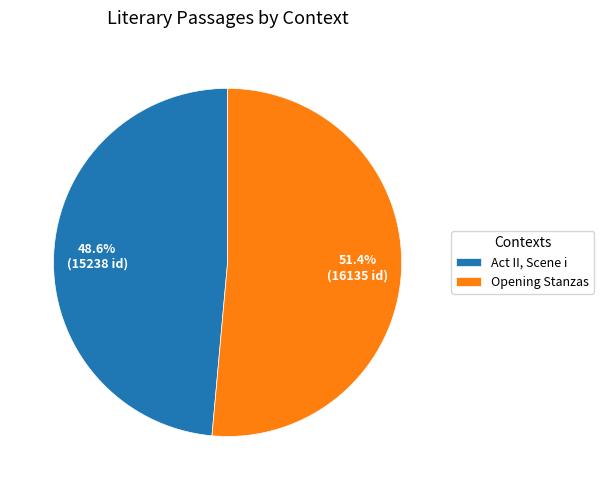

To the nearest percent, what percentage of the pie is Opening Stanzas?

51%